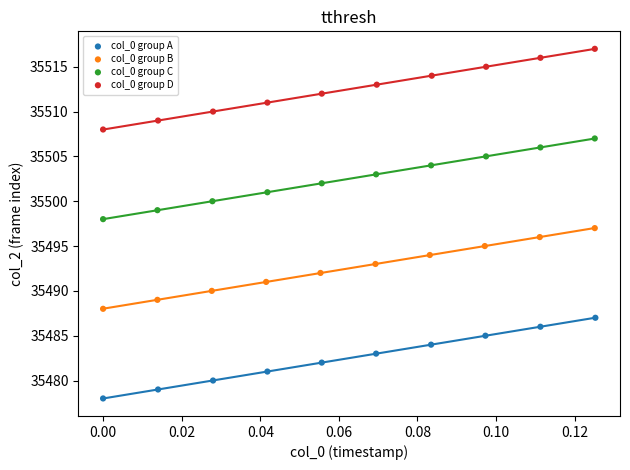

Which series reaches the minimum Y coordinate?

col_0 group A